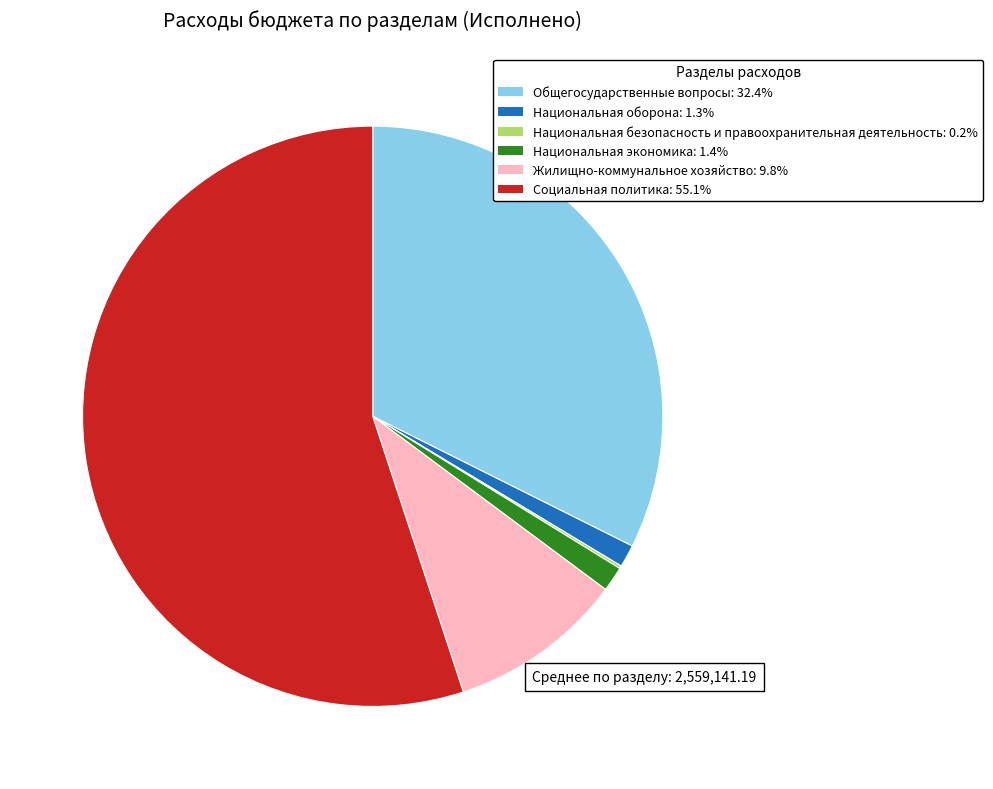

Is it true that Национальная экономика is 1% of the pie?

True